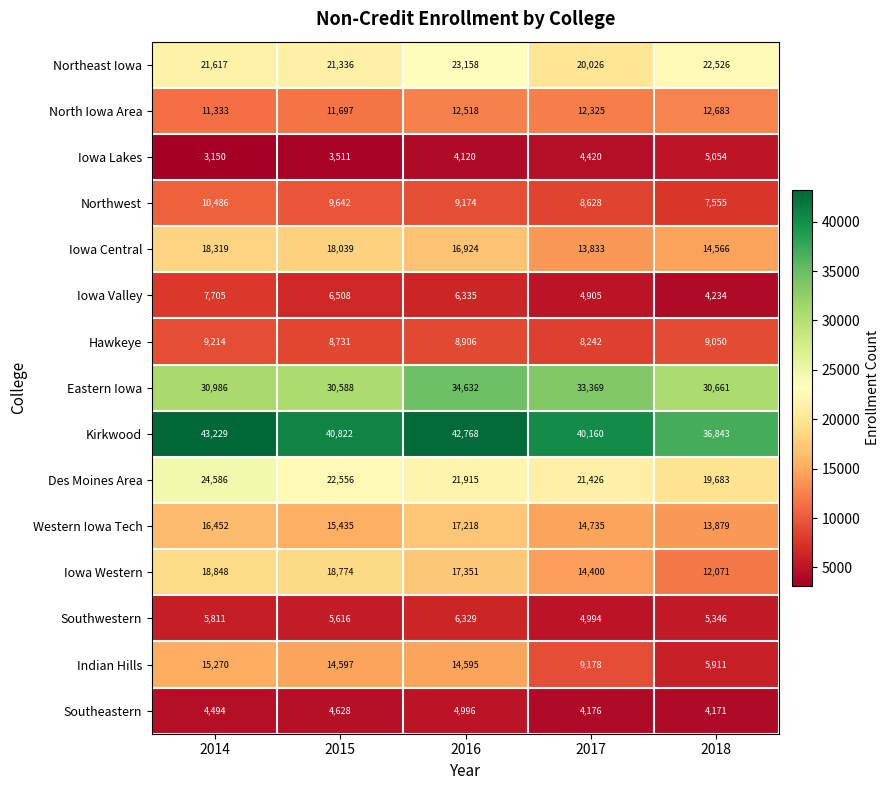

List the labels in order of Western Iowa Tech value, smallest first.

2018, 2017, 2015, 2014, 2016